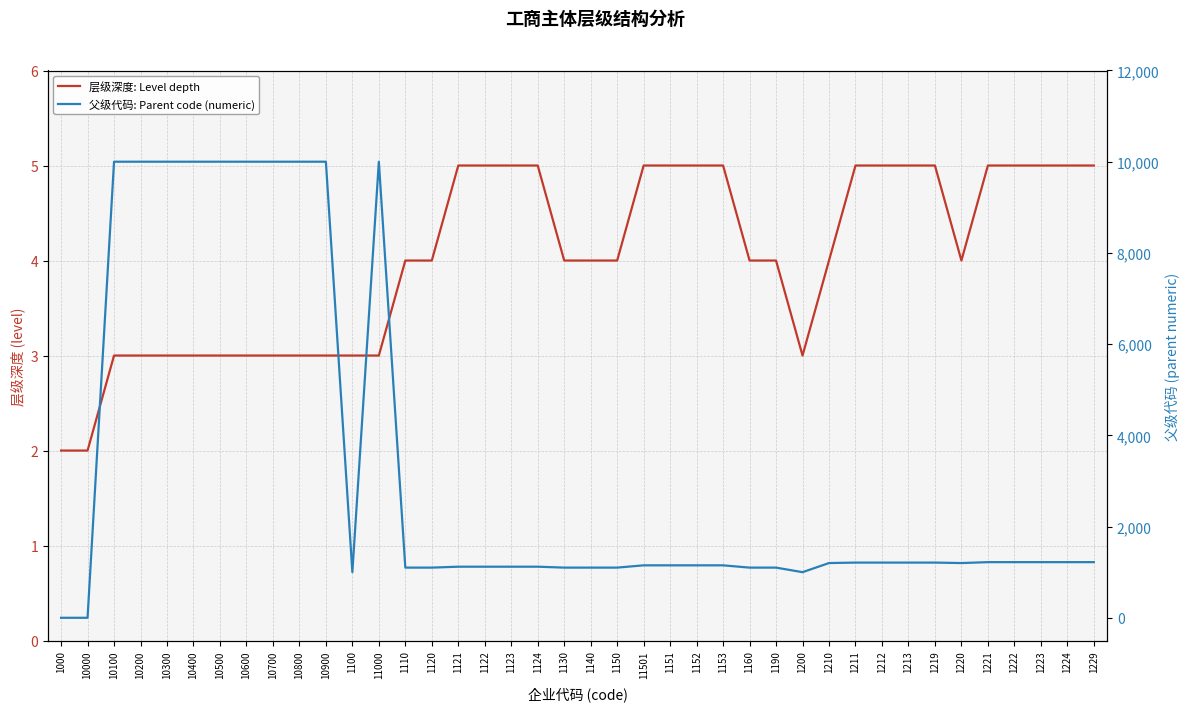

The value of 父级代码: Parent code (numeric) at 10700 is 10000. True or false?

True